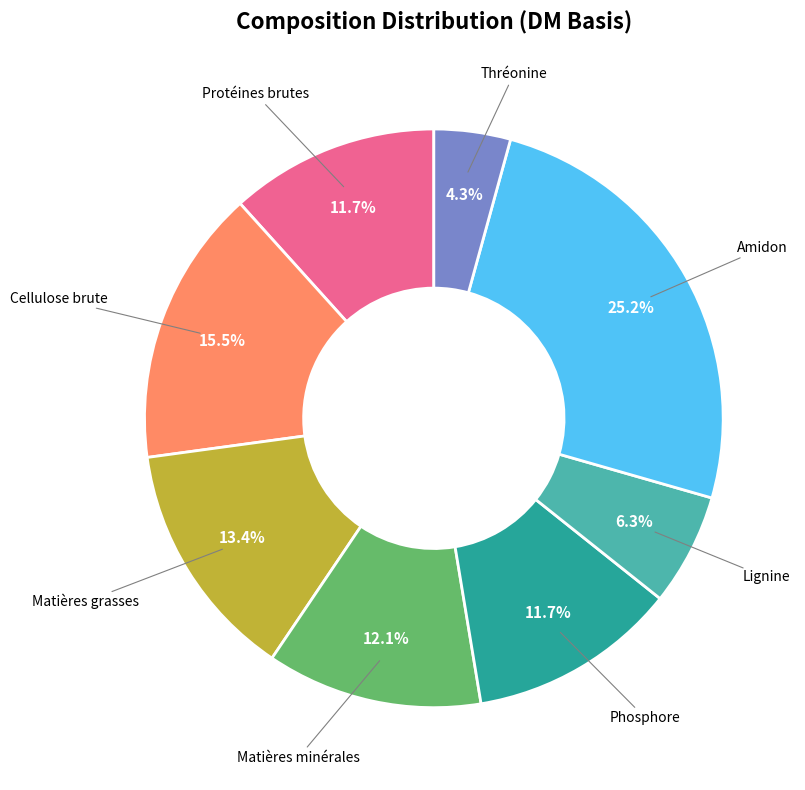

To the nearest percent, what portion does Matières minérales represent?

12%